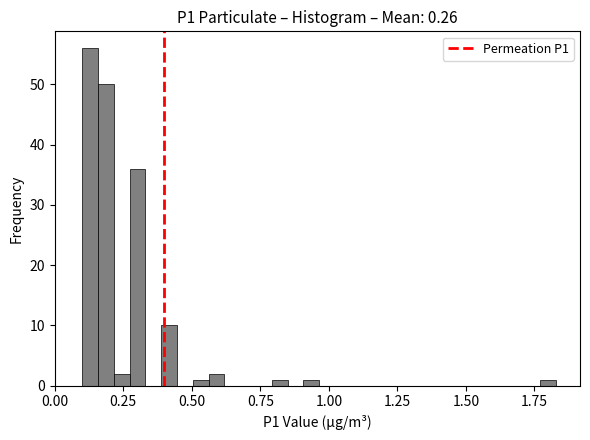

Around what value on the x-axis is the tallest bar? Give the approximate position of its centre, as read against the axis.

0.15